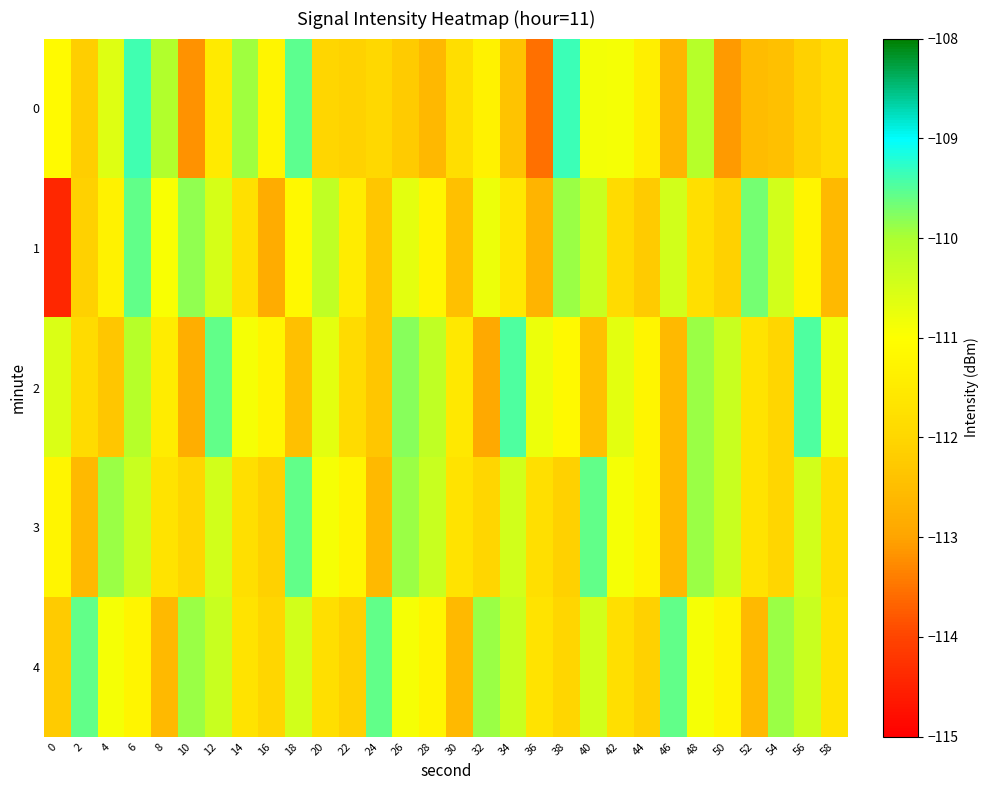

What is the total value across all series at 0?

-559.5